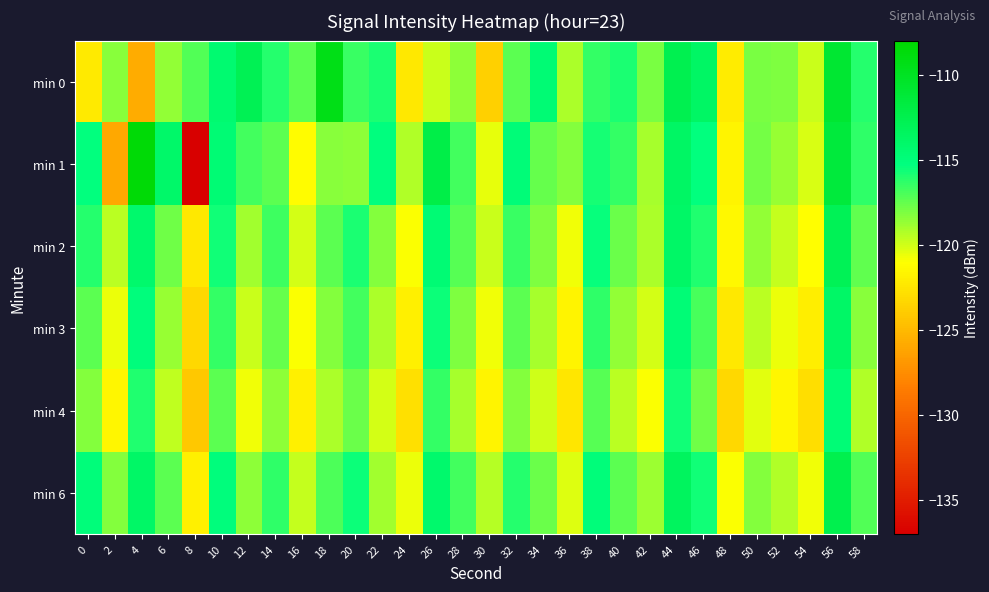

What is the maximum value shown in the chart?

-108.4